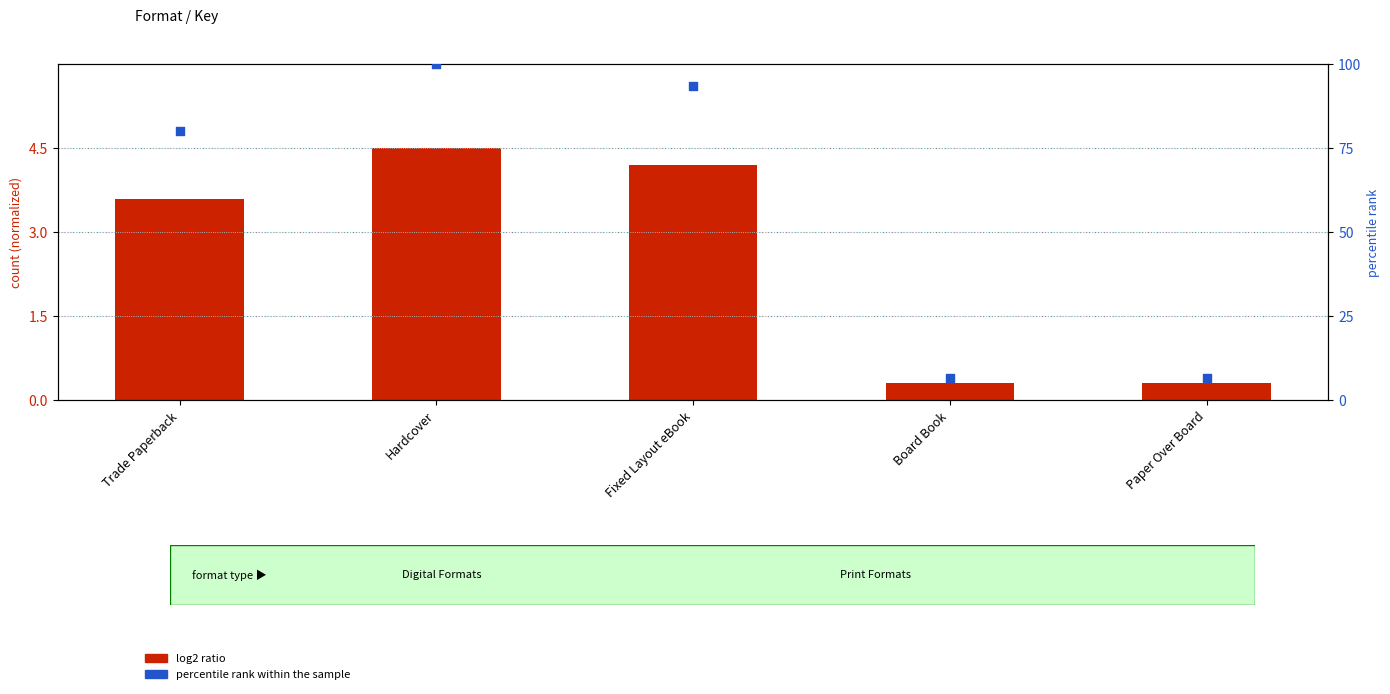

Which series has the largest Y range (max minus min)?

percentile rank within the sample